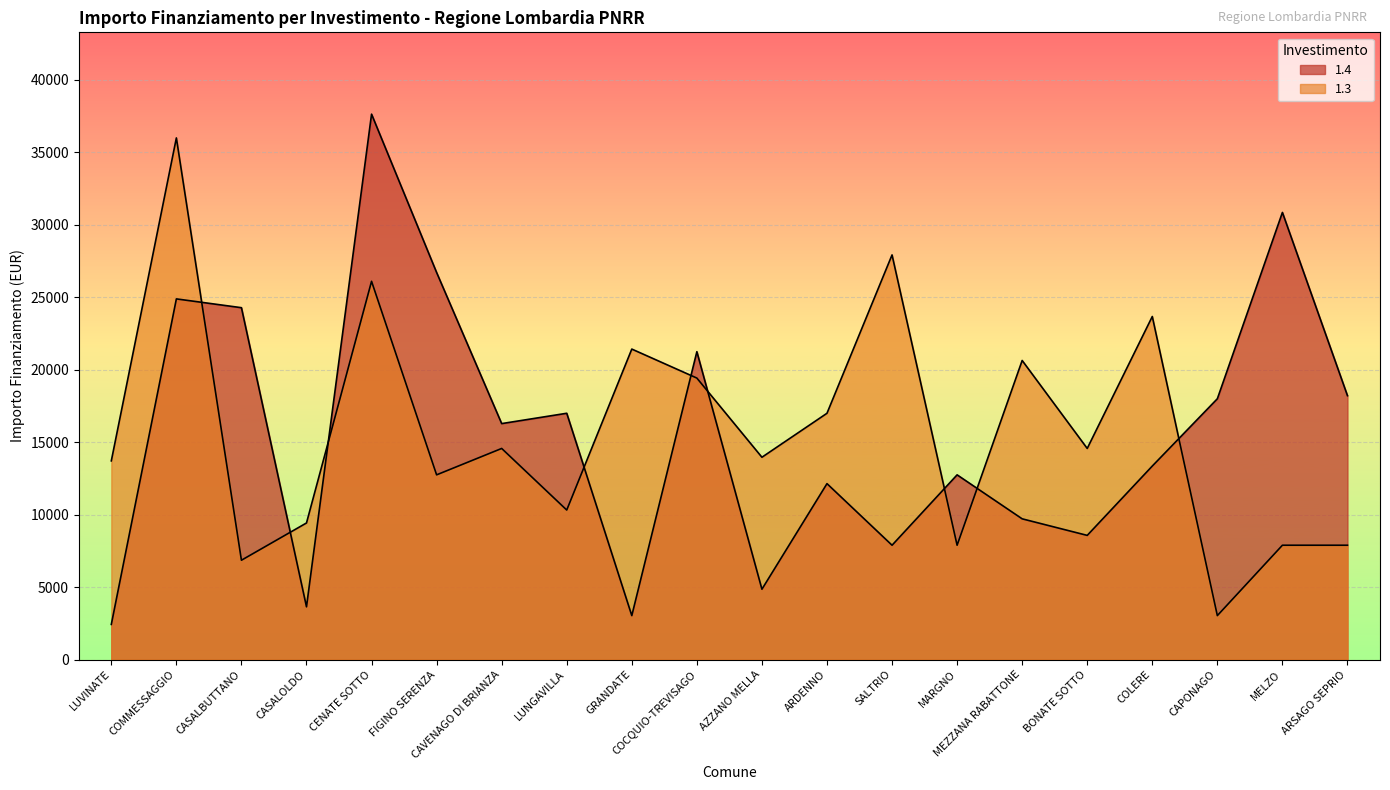

At which category is the sum across all series the highest?

CENATE SOTTO